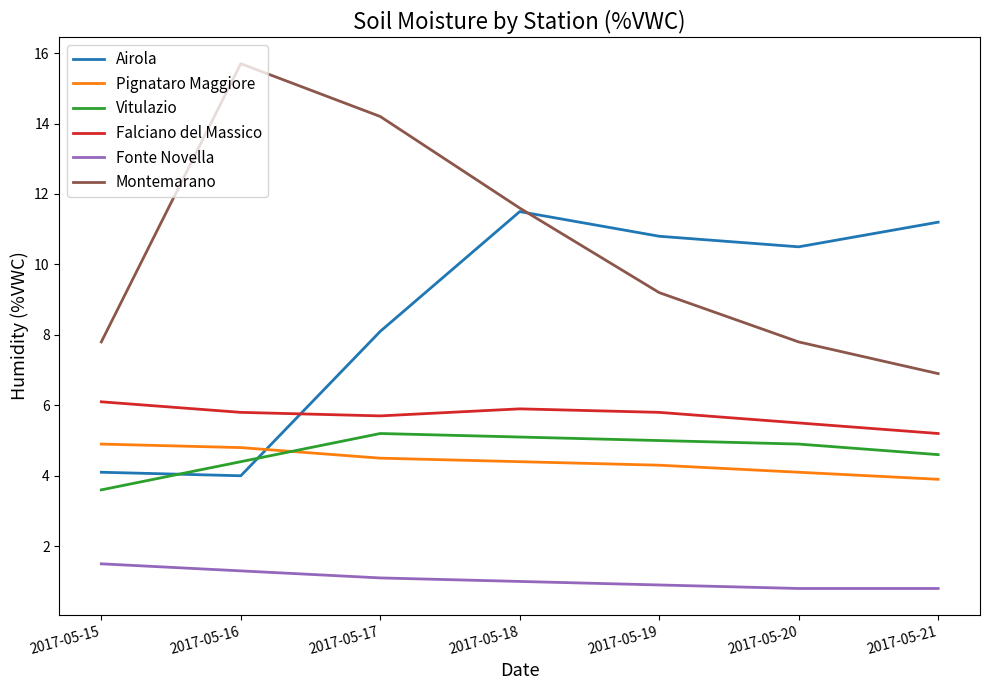

How many values in the Montemarano series are below 9?

3